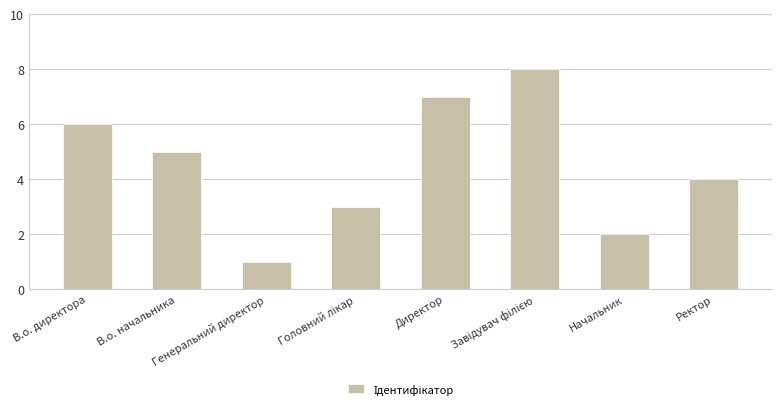

What position from the right is Генеральний директор?

6